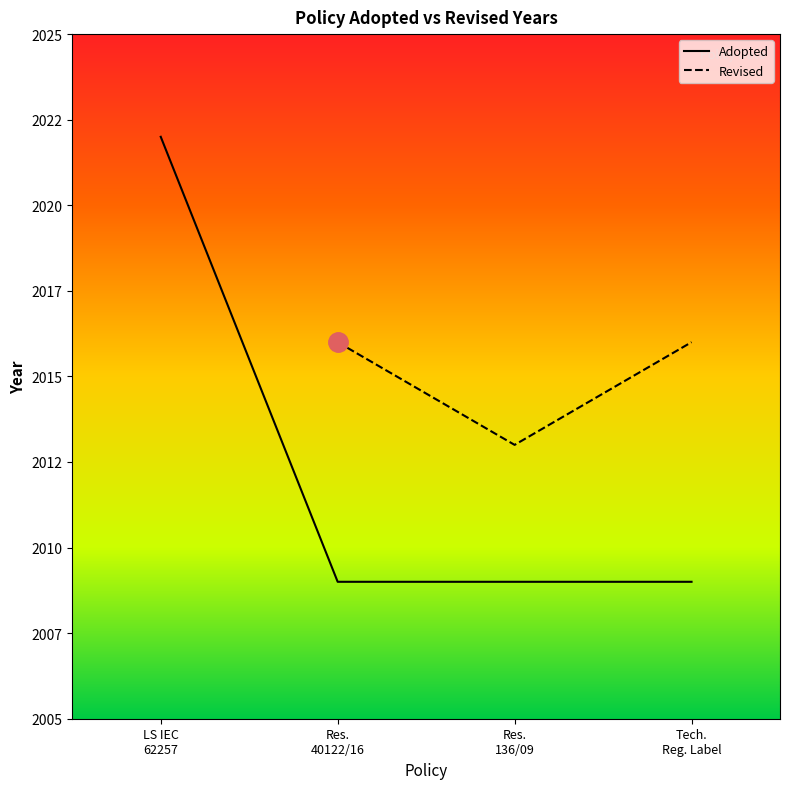

Is it true that Revised equals 2013.0 at Res.
136/09?

True